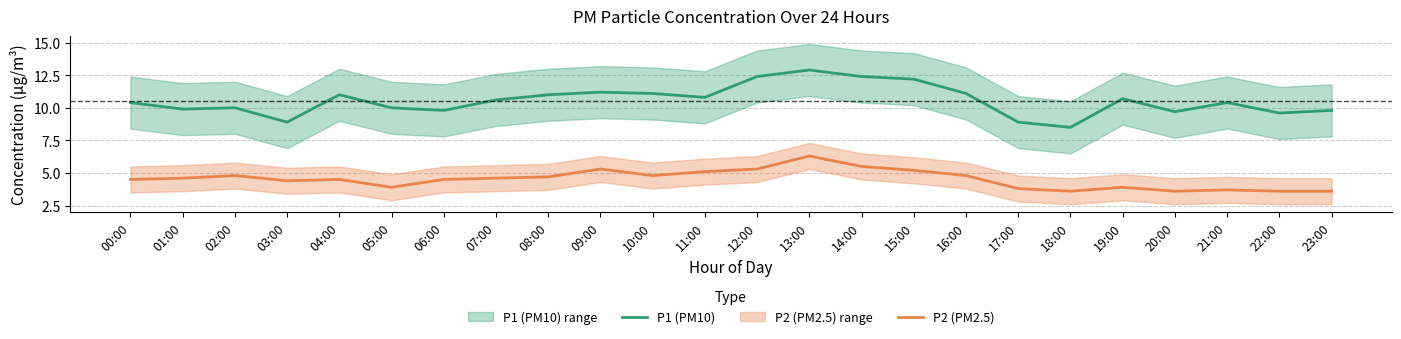

What is the sum of the P2 (PM2.5) values at 01:00 and 10:00?

9.4